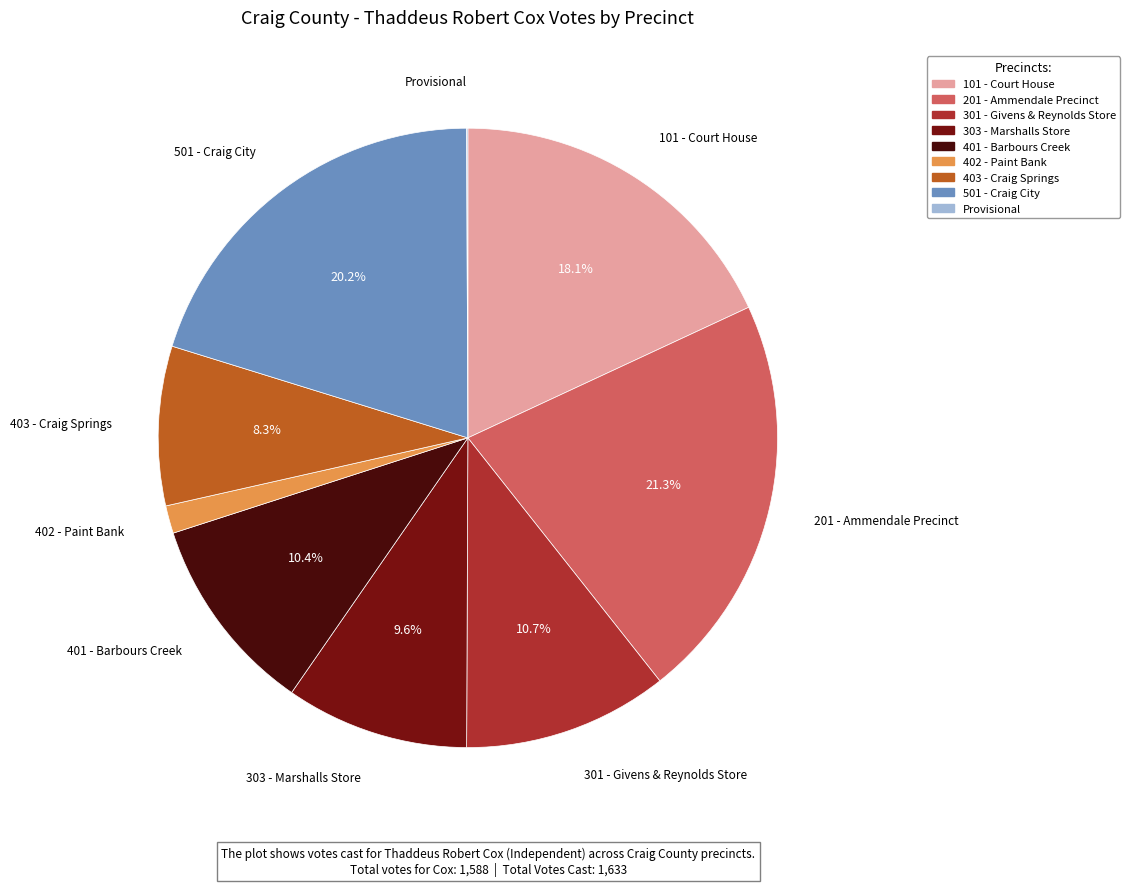

Which slice is the largest?

201 - Ammendale Precinct